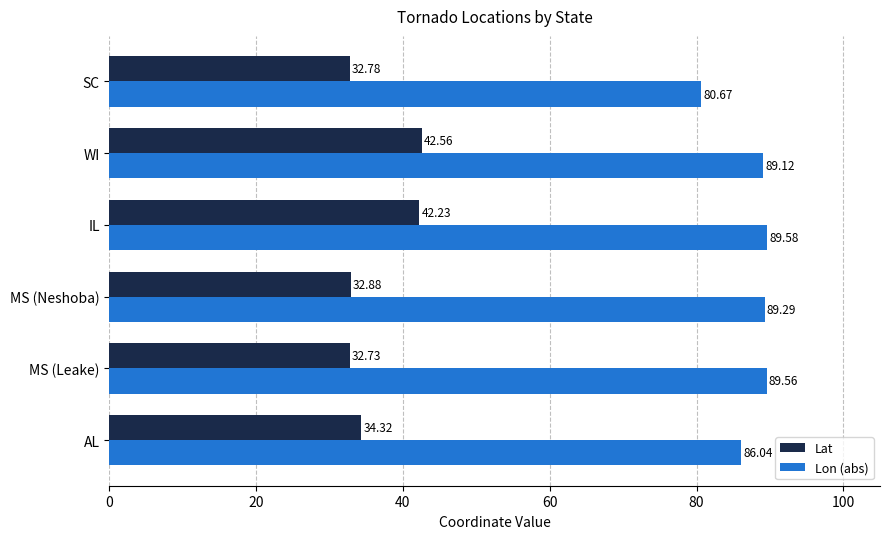

At which category is the sum across all series the highest?

IL